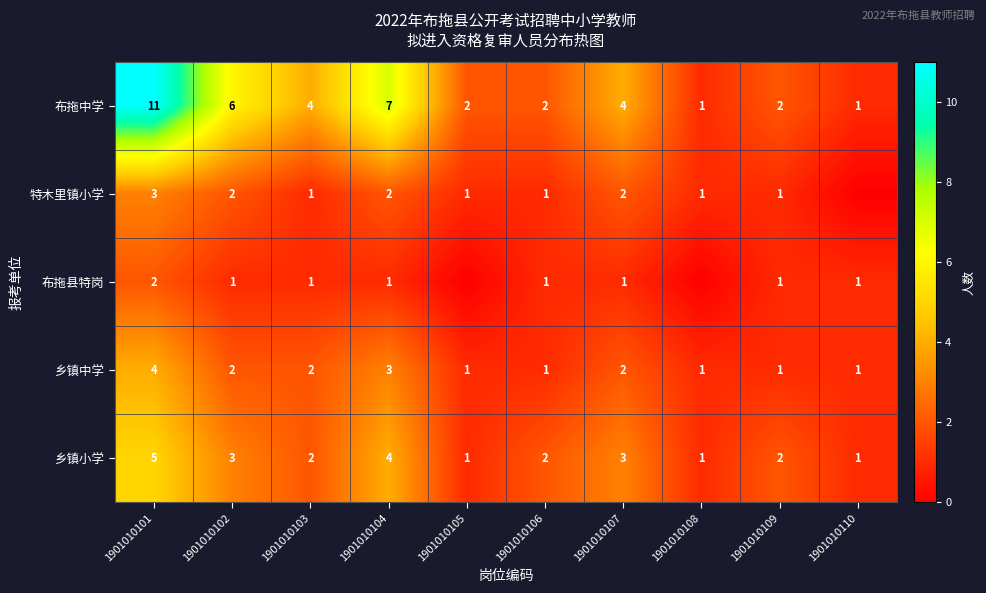

At which category does the chart reach its minimum across all series?

1901010110